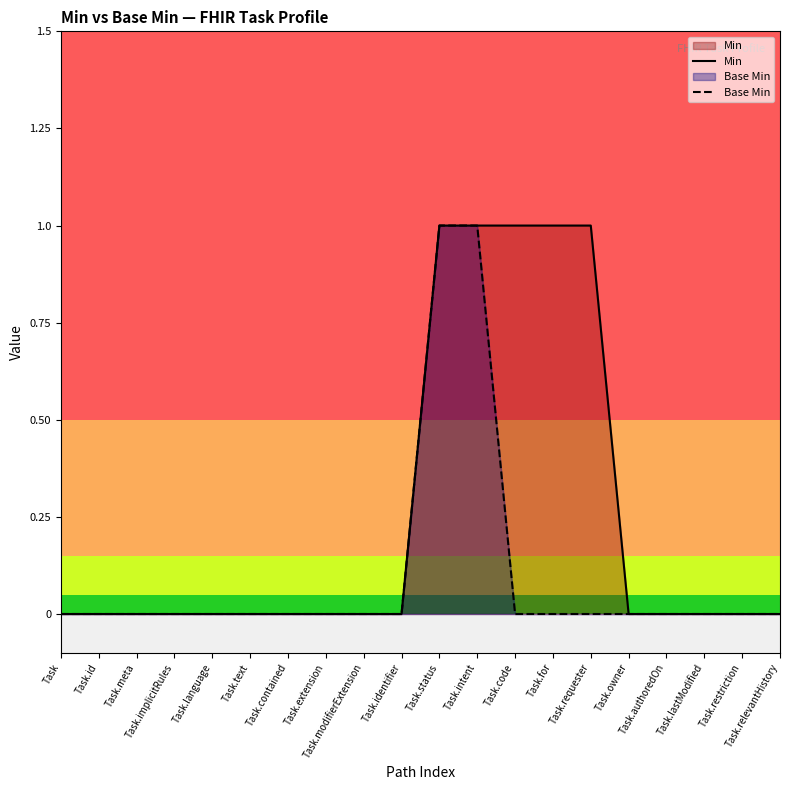

Between Task.intent and Task.for, which series saw the biggest shift?

Base Min